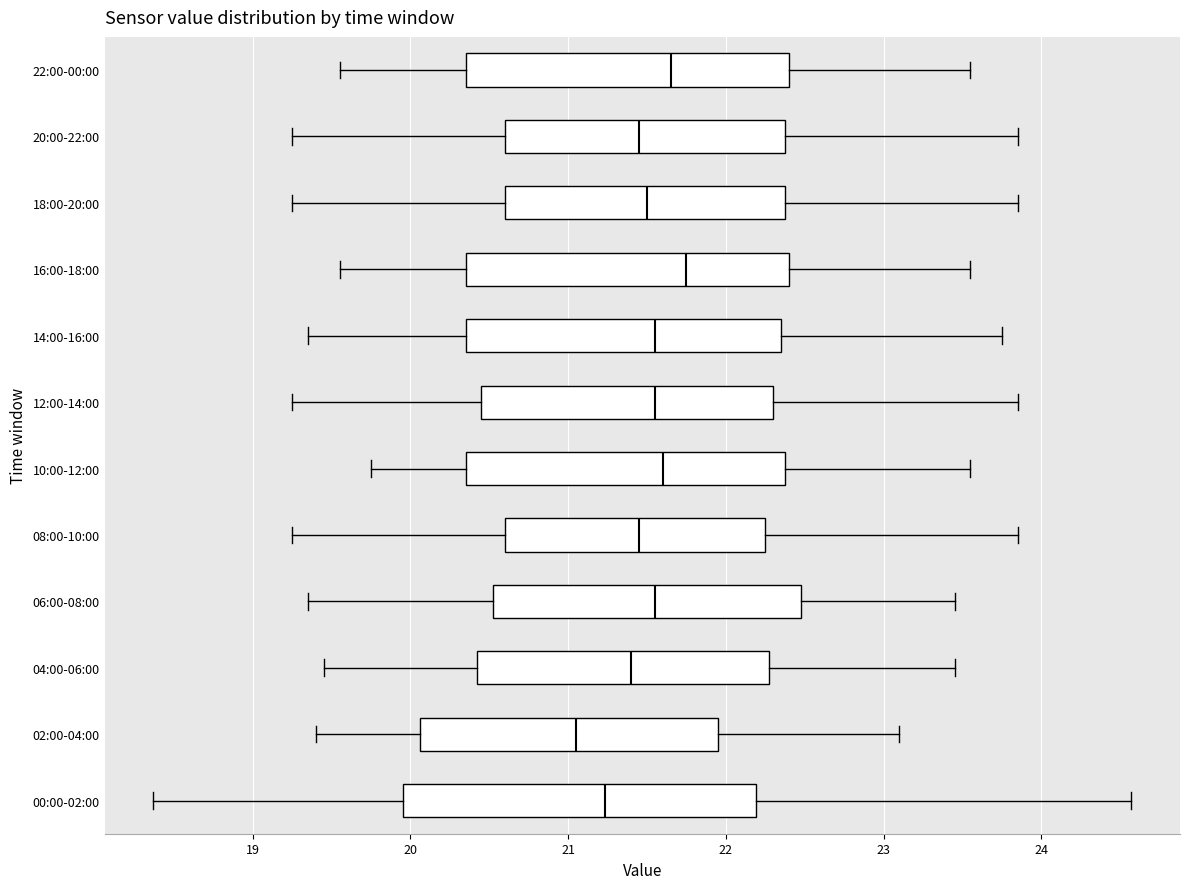

Reading bottom to top, read every box against the x-axis: the position of its median line, the range the box covers, and the ends of its whiskers. The values are not printed on the chart, so give them approximately, as read against the axis.

00:00-02:00: median 21.2, box 20.0 to 22.2, whiskers 18.4 to 24.6
02:00-04:00: median 21.1, box 20.1 to 22.0, whiskers 19.4 to 23.1
04:00-06:00: median 21.4, box 20.4 to 22.3, whiskers 19.5 to 23.5
06:00-08:00: median 21.6, box 20.5 to 22.5, whiskers 19.4 to 23.5
08:00-10:00: median 21.5, box 20.6 to 22.3, whiskers 19.3 to 23.9
10:00-12:00: median 21.6, box 20.4 to 22.4, whiskers 19.8 to 23.6
12:00-14:00: median 21.6, box 20.5 to 22.3, whiskers 19.3 to 23.9
14:00-16:00: median 21.6, box 20.4 to 22.4, whiskers 19.4 to 23.8
16:00-18:00: median 21.8, box 20.4 to 22.4, whiskers 19.6 to 23.6
18:00-20:00: median 21.5, box 20.6 to 22.4, whiskers 19.3 to 23.9
20:00-22:00: median 21.5, box 20.6 to 22.4, whiskers 19.3 to 23.9
22:00-00:00: median 21.7, box 20.4 to 22.4, whiskers 19.6 to 23.6